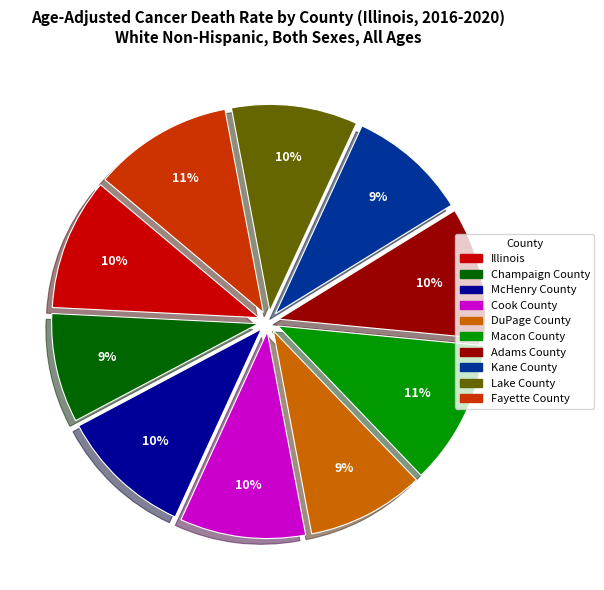

True or false: Cook County accounts for 20% of the total.

False